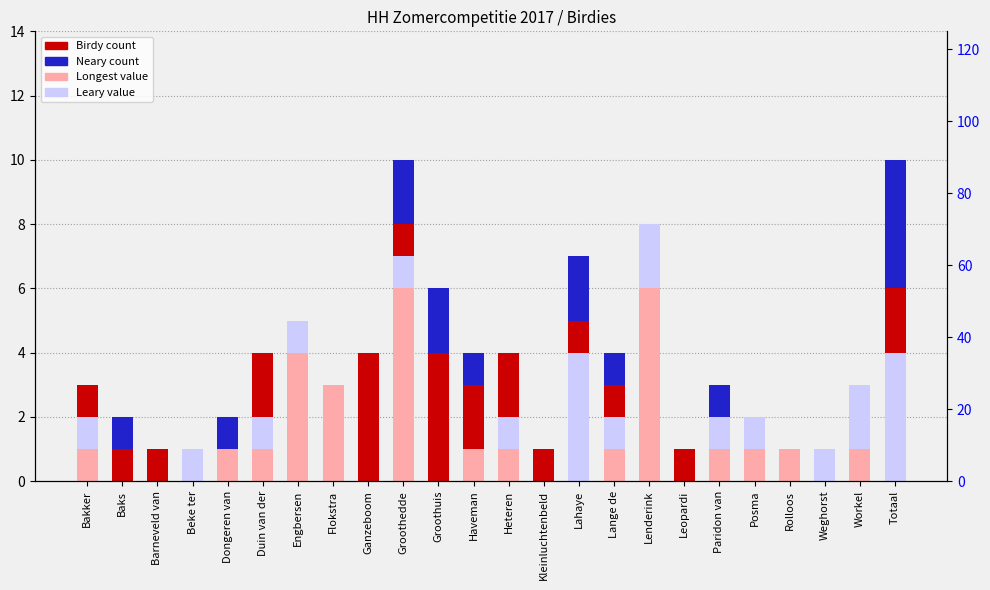

How many positive values does the Birdy series have?

23